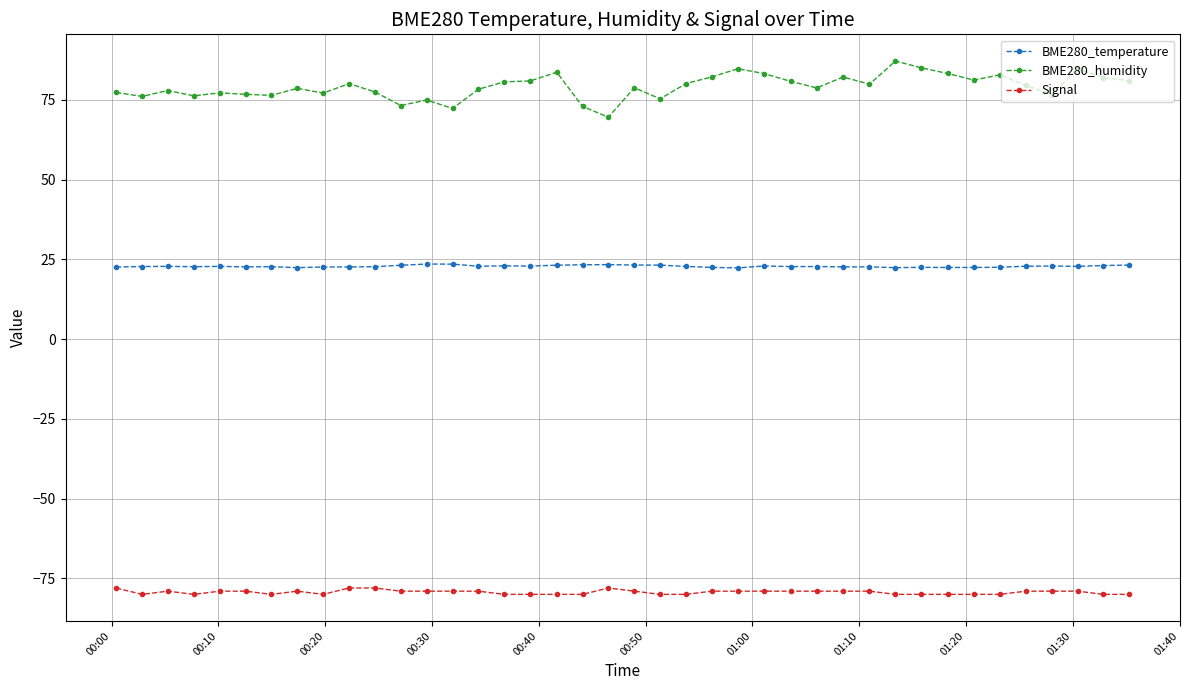

What is the maximum value for BME280_temperature?

23.5